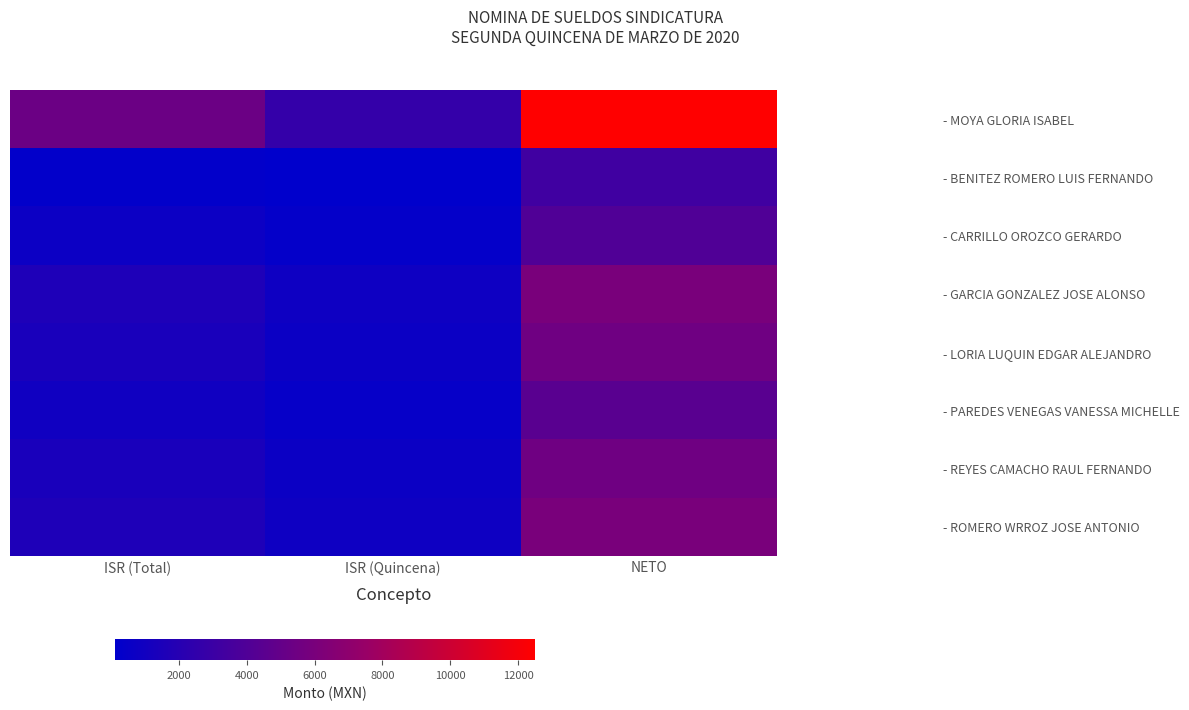

Reading right to left, list all the values displayed in this chart.

- MOYA GLORIA ISABEL: NETO=12500.0	ISR (Quincena)=2656.5	ISR (Total)=5313.0
- BENITEZ ROMERO LUIS FERNANDO: NETO=3250.0	ISR (Quincena)=116.6	ISR (Total)=233.1
- CARRILLO OROZCO GERARDO: NETO=4000.0	ISR (Quincena)=352.6	ISR (Total)=705.1
- GARCIA GONZALEZ JOSE ALONSO: NETO=6000.0	ISR (Quincena)=807.3	ISR (Total)=1614.6
- LORIA LUQUIN EDGAR ALEJANDRO: NETO=5500.0	ISR (Quincena)=671.5	ISR (Total)=1343.0
- PAREDES VENEGAS VANESSA MICHELLE: NETO=4500.0	ISR (Quincena)=447.8	ISR (Total)=895.6
- REYES CAMACHO RAUL FERNANDO: NETO=5500.0	ISR (Quincena)=671.5	ISR (Total)=1343.0
- ROMERO WRROZ JOSE ANTONIO: NETO=6000.0	ISR (Quincena)=807.3	ISR (Total)=1614.6